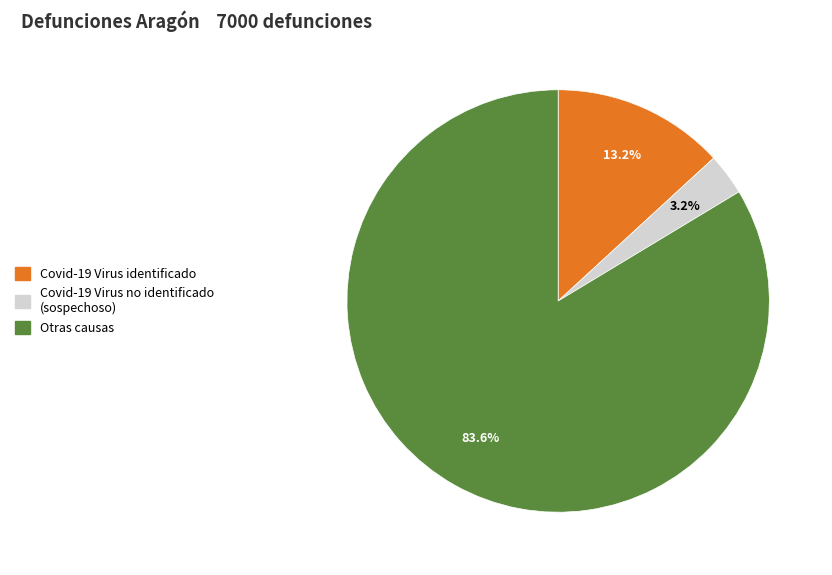

Is there any slice that represents more than half of the pie?

Yes